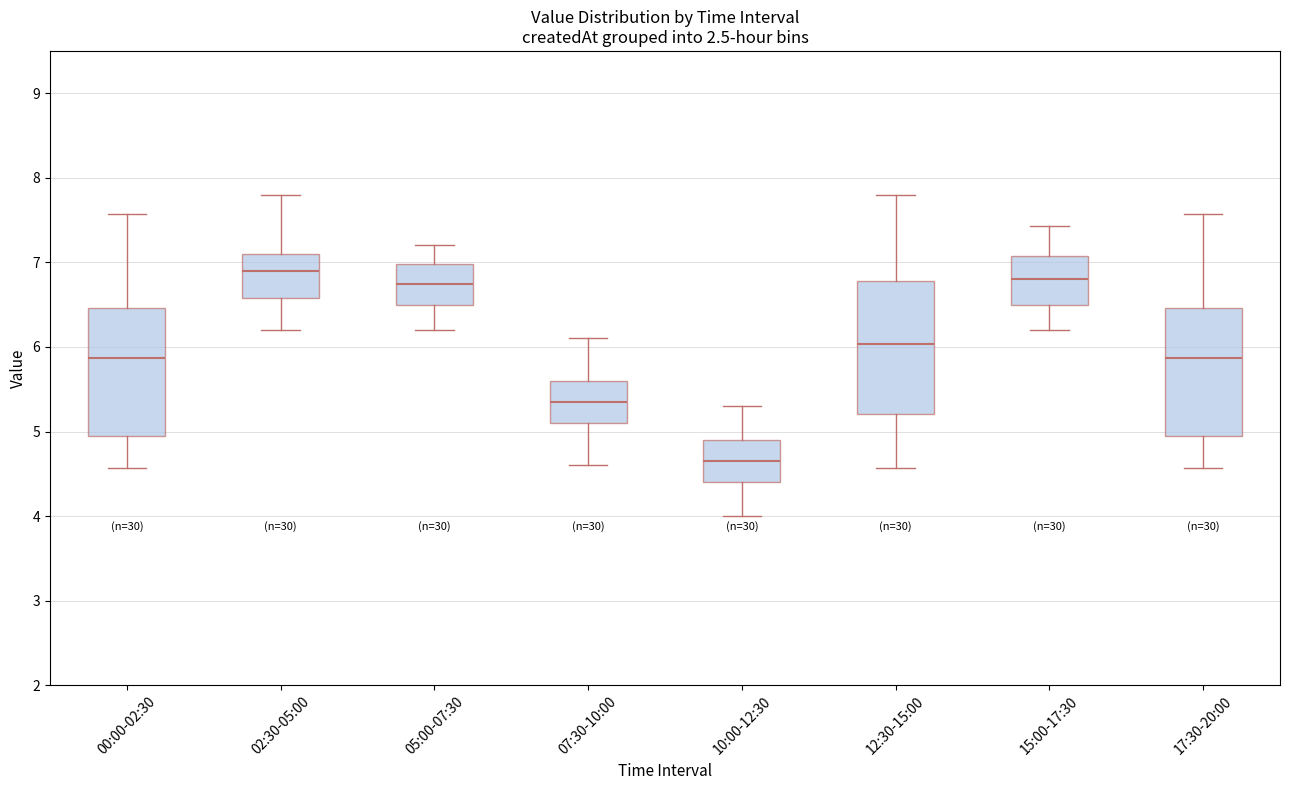

Reading left to right, read every box against the y-axis: the position of its median line, the range the box covers, and the ends of its whiskers. The values are not printed on the chart, so give them approximately, as read against the axis.

00:00-02:30: median 5.9, box 4.9 to 6.5, whiskers 4.6 to 7.6
02:30-05:00: median 6.9, box 6.6 to 7.1, whiskers 6.2 to 7.8
05:00-07:30: median 6.8, box 6.5 to 7.0, whiskers 6.2 to 7.2
07:30-10:00: median 5.4, box 5.1 to 5.6, whiskers 4.6 to 6.1
10:00-12:30: median 4.7, box 4.4 to 4.9, whiskers 4.0 to 5.3
12:30-15:00: median 6.0, box 5.2 to 6.8, whiskers 4.6 to 7.8
15:00-17:30: median 6.8, box 6.5 to 7.1, whiskers 6.2 to 7.4
17:30-20:00: median 5.9, box 4.9 to 6.5, whiskers 4.6 to 7.6